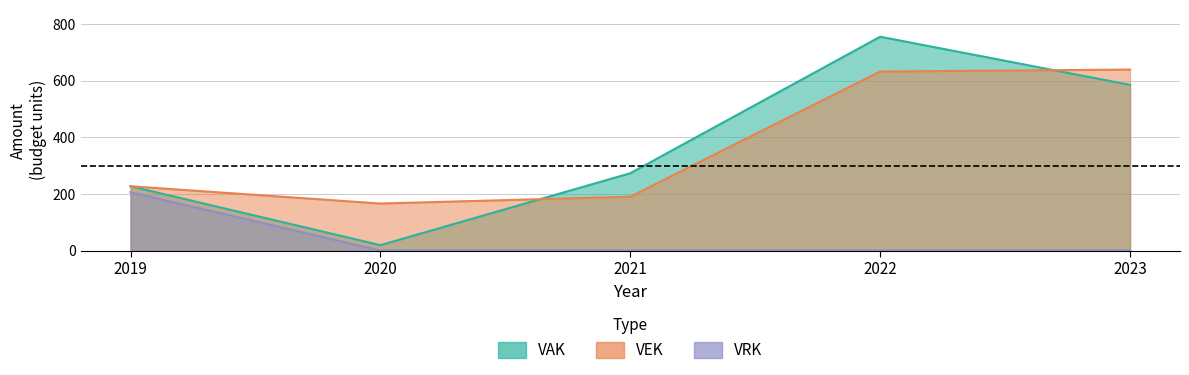

At which category does VEK reach its first local valley?

2020